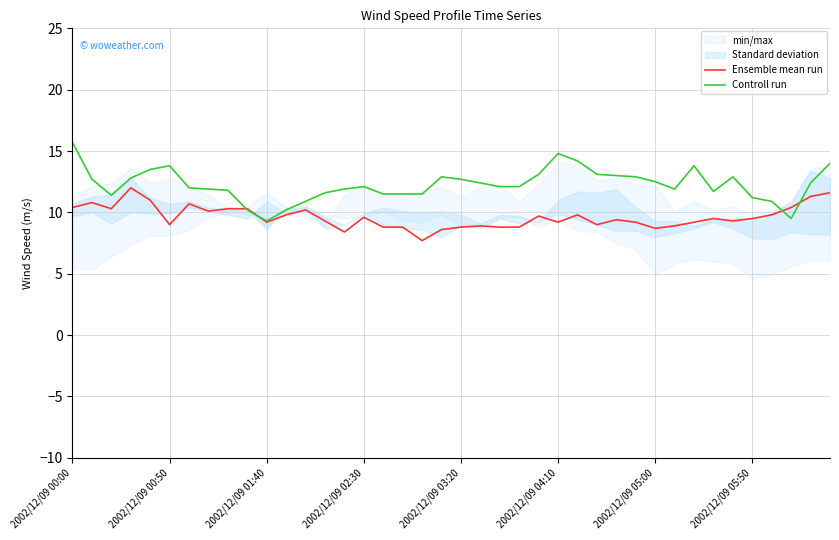

Which series changed the most between 29 and 34?

Ensemble mean run